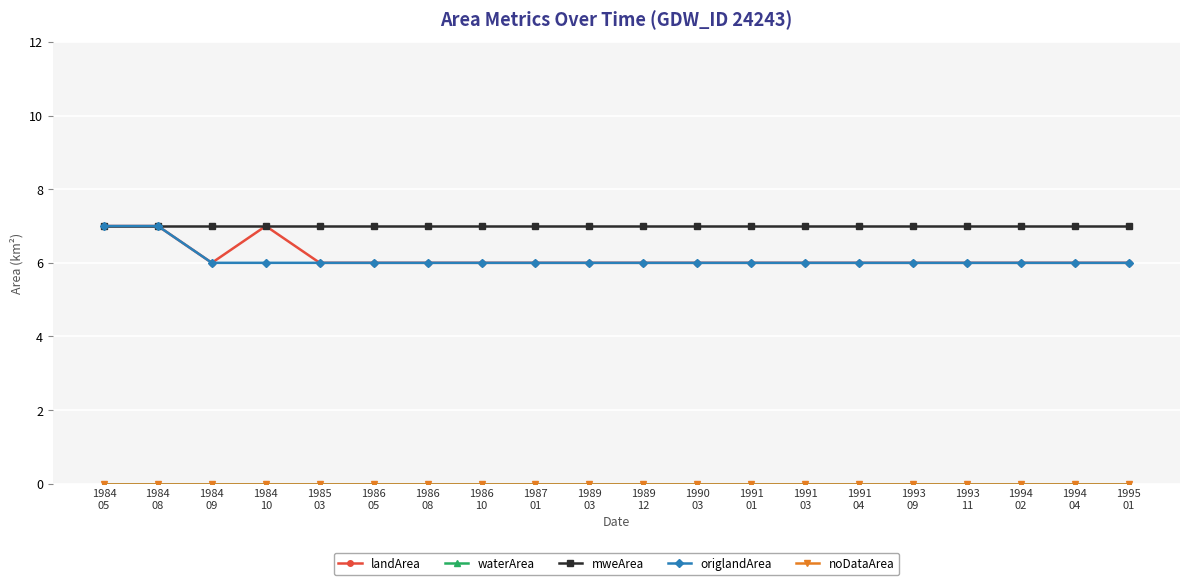

Which has a higher value, 1991
04 or 1995
01?

1991
04